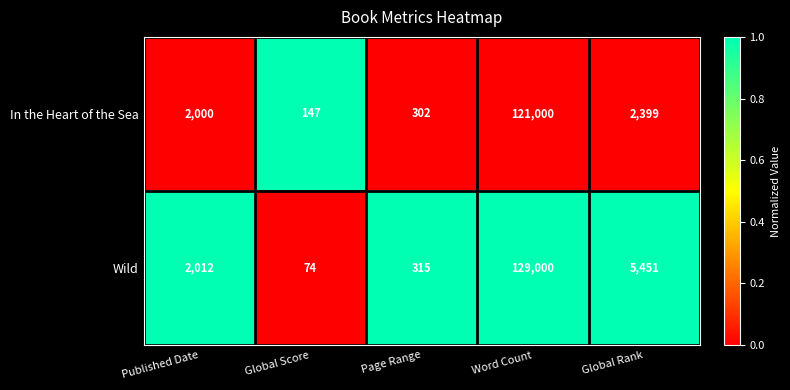

True or false: In the Heart of the Sea has a value of 241 at Global Score.

False